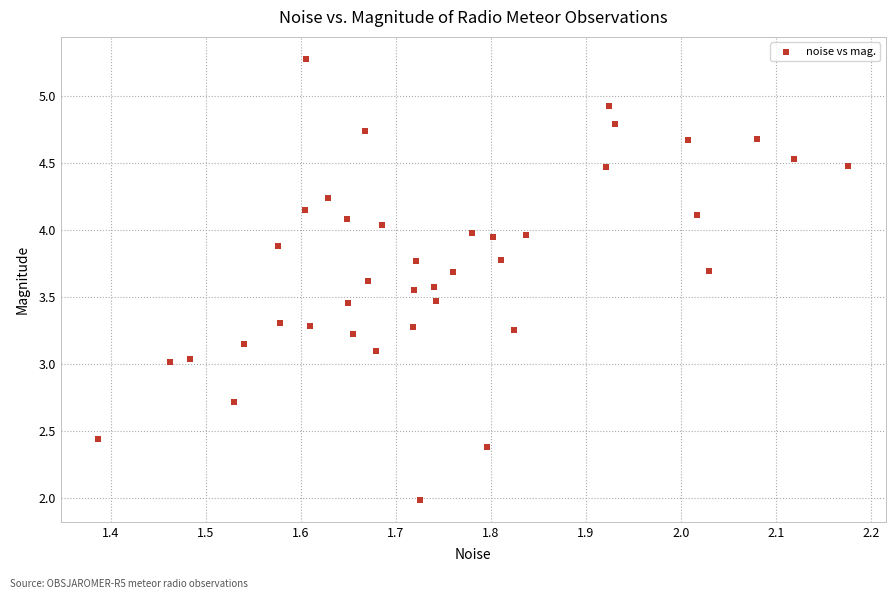

What is the range of X values (max minus min)?

0.8